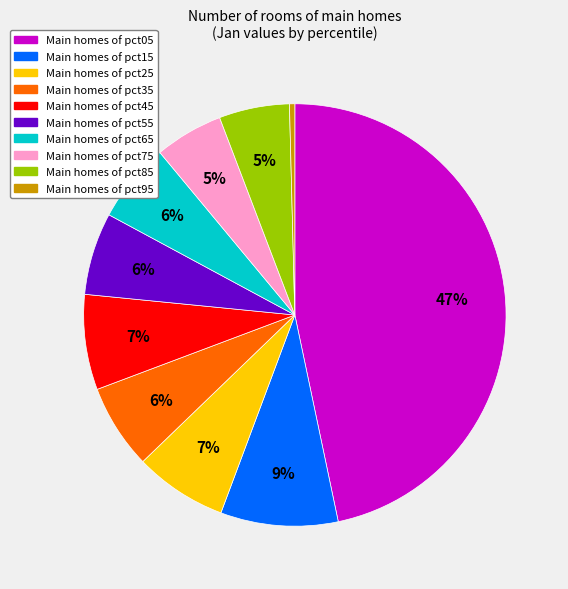

Is there any slice that represents more than half of the pie?

No